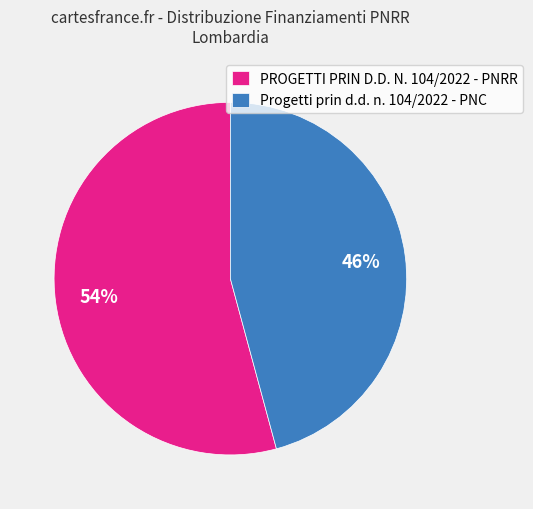

What is the smallest slice in the pie chart?

Progetti prin d.d. n. 104/2022 - PNC